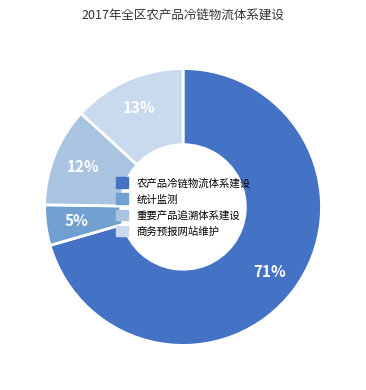

Is it true that 统计监测 is 5% of the pie?

True